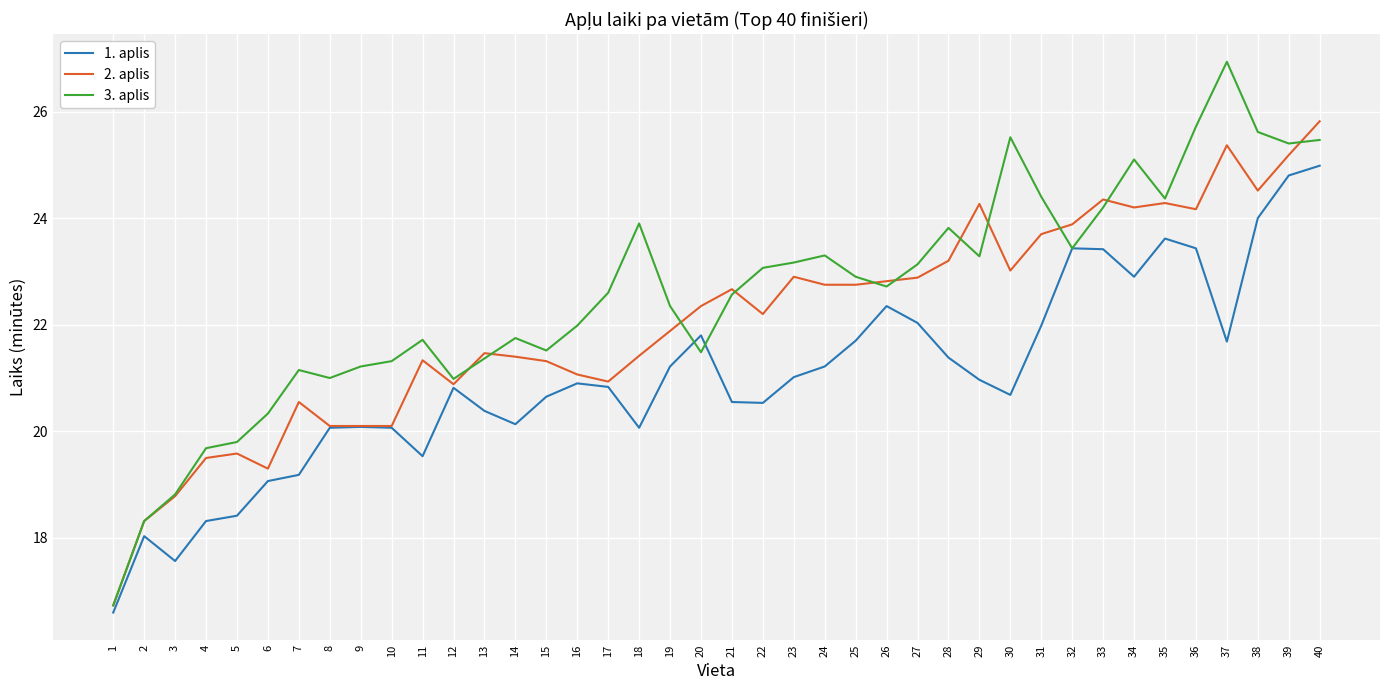

At how many categories does at least one series exceed 20?

35